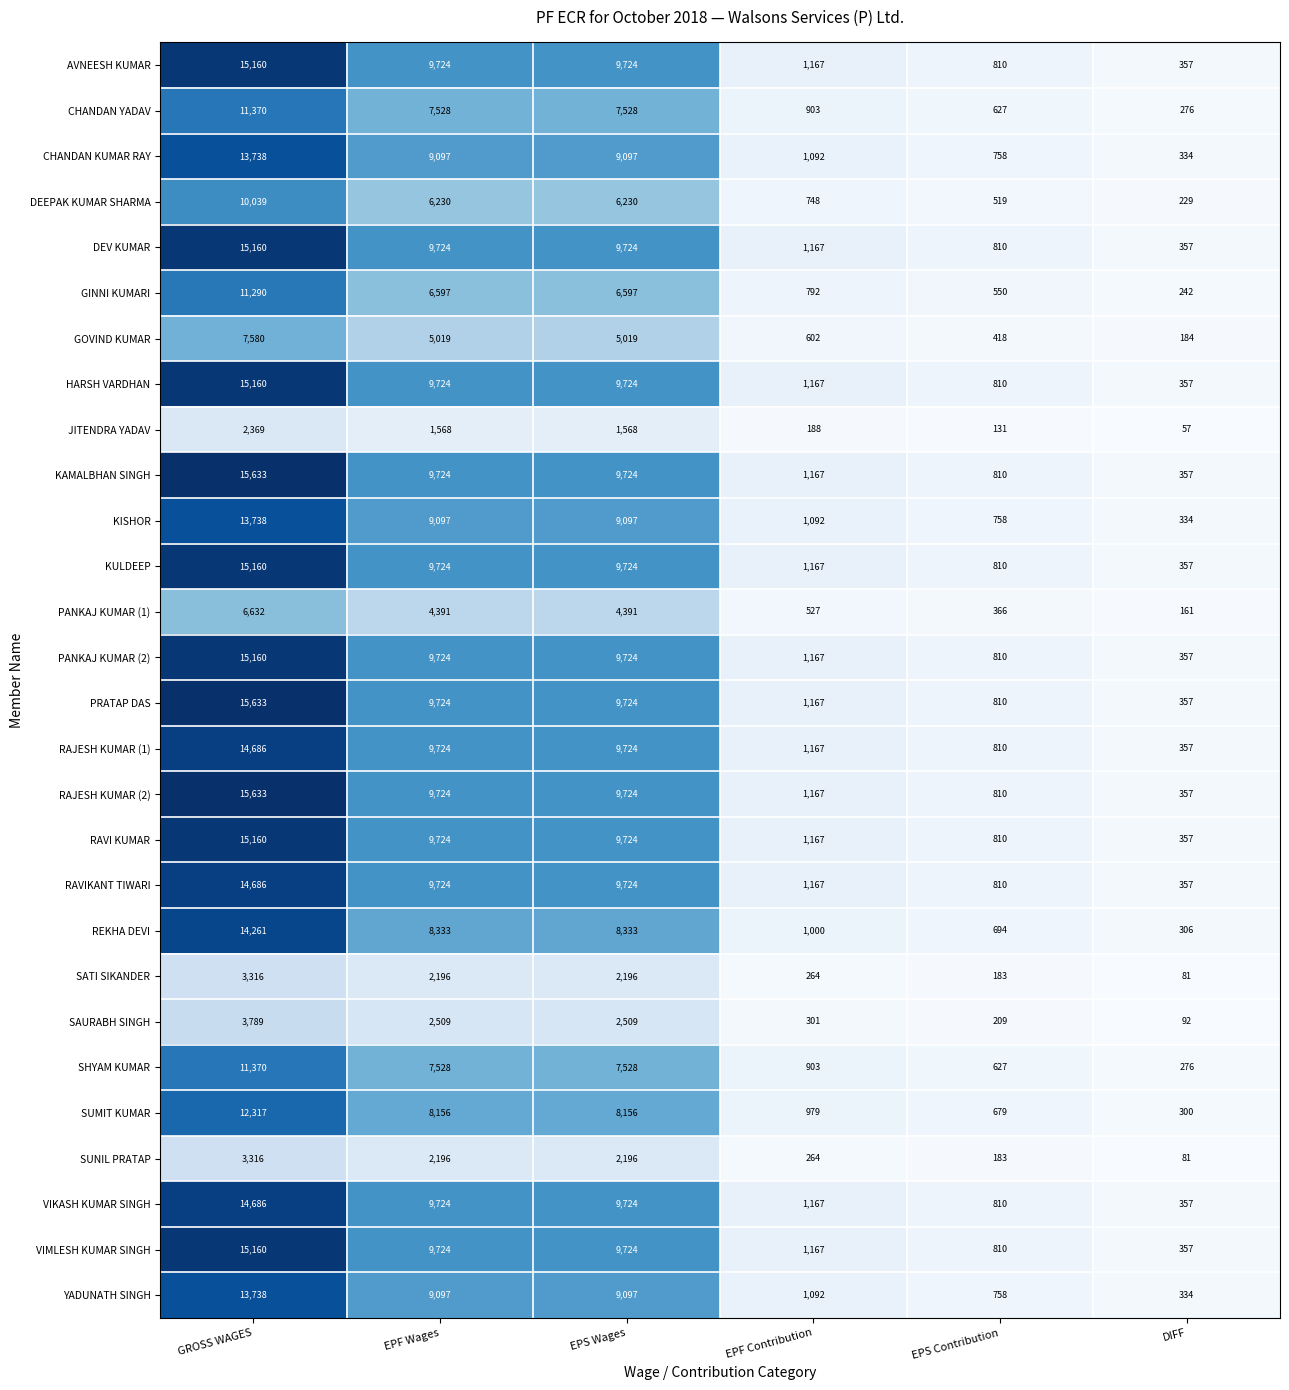

Which label corresponds to the largest value in the chart?

GROSS WAGES